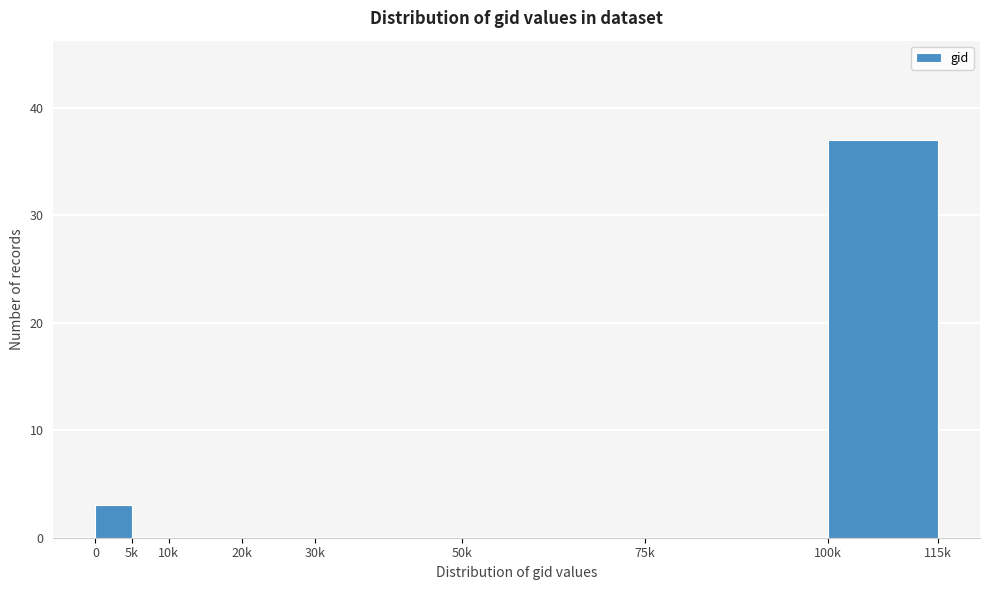

Reading left to right, transcribe all the data shown in this chart.

0=3	5k=0	10k=0	20k=0	30k=0	50k=0	75k=0	100k=37